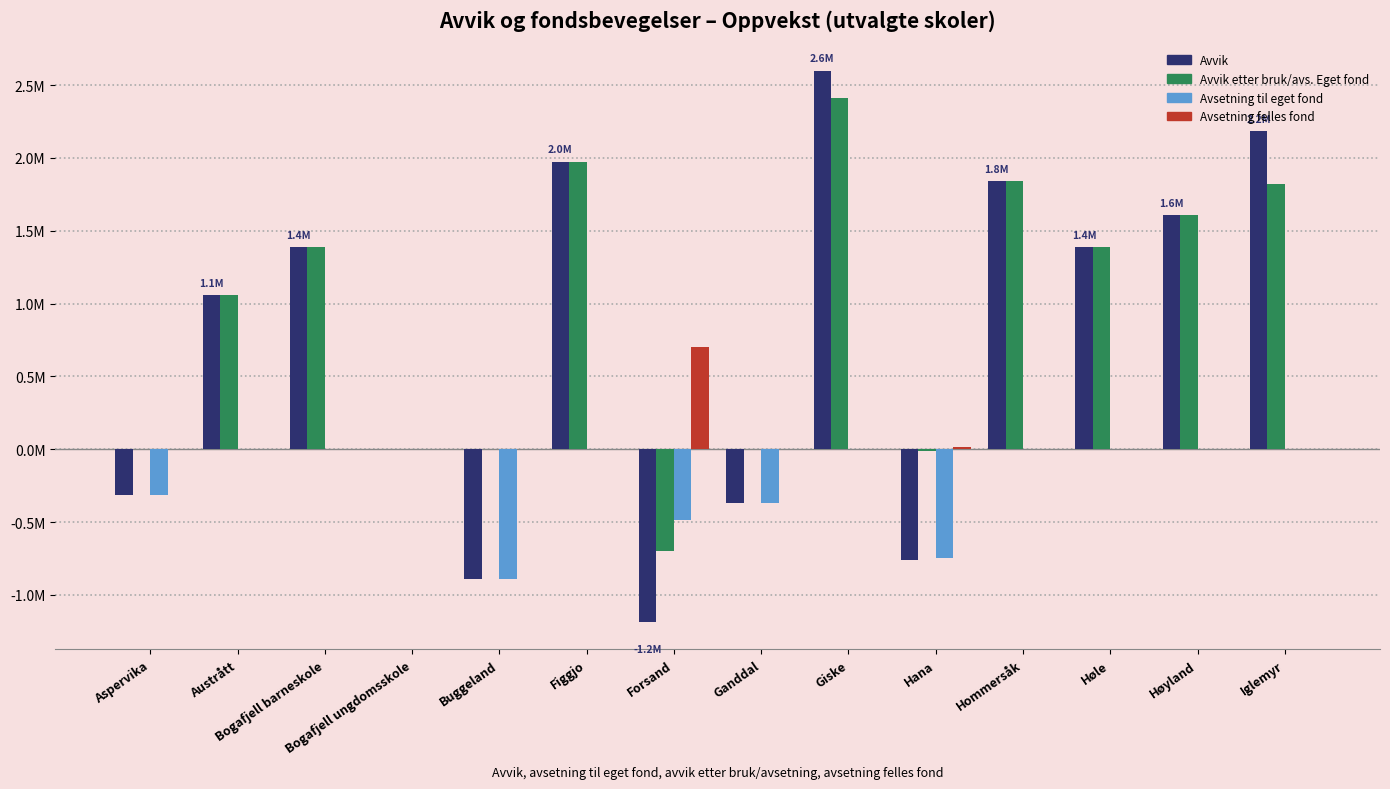

Reading left to right, extract all data points from this chart.

Avvik: Aspervika=-316228	Austrått=1059139	Bogafjell barneskole=1385997	Bogafjell ungdomsskole=-411	Buggeland=-887347	Figgjo=1974285	Forsand=-1184687	Ganddal=-366182	Giske=2599587	Hana=-757202	Hommersåk=1839729	Høle=1388617	Høyland=1606056	Iglemyr=2182979
Avvik etter bruk/avs. Eget fond: Aspervika=0	Austrått=1059139	Bogafjell barneskole=1385831	Bogafjell ungdomsskole=0	Buggeland=0	Figgjo=1974285	Forsand=-699498	Ganddal=0	Giske=2413897	Hana=-14166	Hommersåk=1839729	Høle=1388617	Høyland=1606056	Iglemyr=1820979
Avsetning til eget fond: Aspervika=-316228	Austrått=0	Bogafjell barneskole=0	Bogafjell ungdomsskole=-411	Buggeland=-887347	Figgjo=0	Forsand=-485189	Ganddal=-366182	Giske=0	Hana=-743036	Hommersåk=0	Høle=0	Høyland=0	Iglemyr=0
Avsetning felles fond: Aspervika=0	Austrått=0	Bogafjell barneskole=0	Bogafjell ungdomsskole=0	Buggeland=0	Figgjo=0	Forsand=699498	Ganddal=0	Giske=0	Hana=14166	Hommersåk=0	Høle=0	Høyland=0	Iglemyr=0